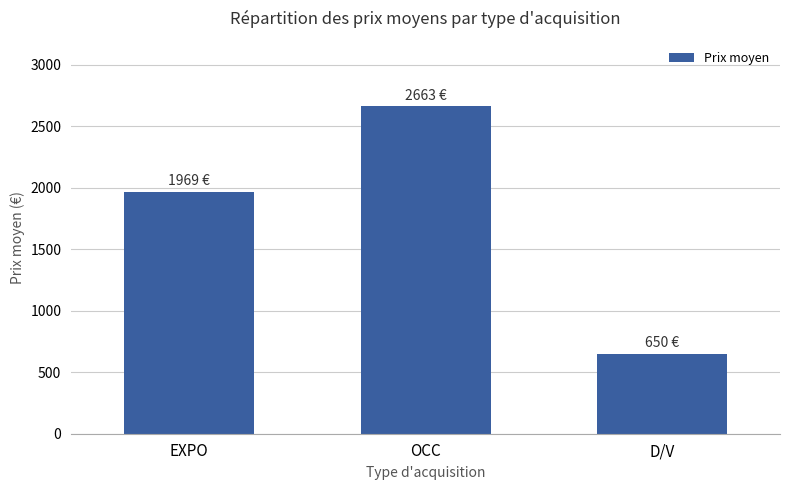

What is the average value?

1760.5